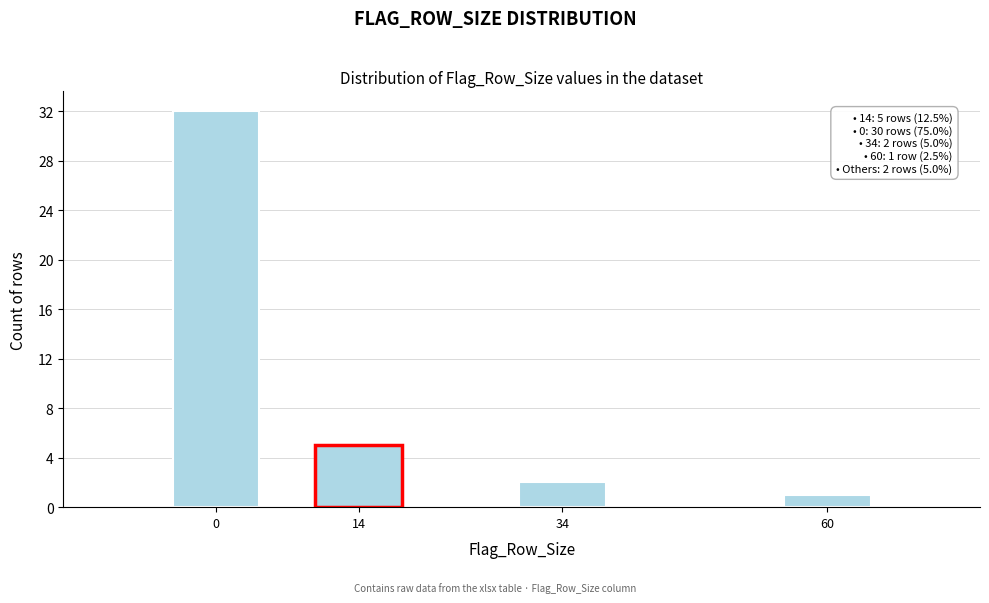

Reading left to right, what are all the values shown in this chart?

32	5	2	1